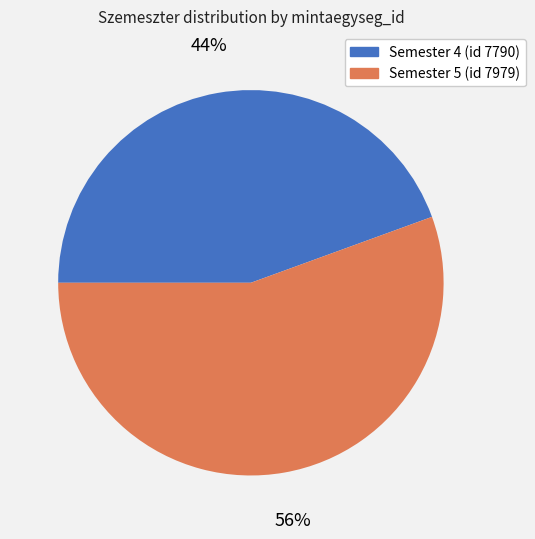

To the nearest percent, what is the average slice percentage?

50%